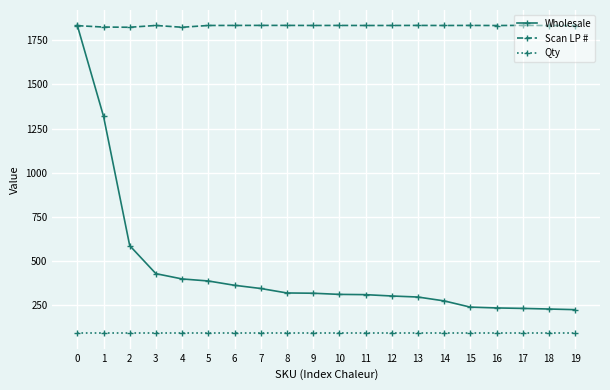

At 14, list the series in order from smallest to largest.

Qty, Wholesale, Scan LP #